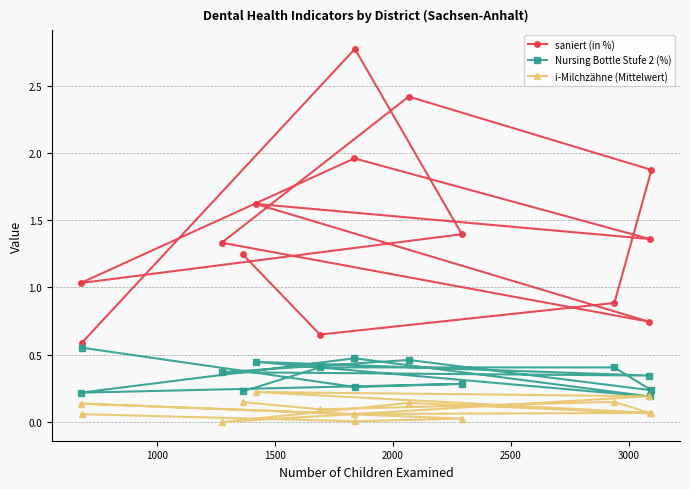

Which series has the largest total across all categories?

saniert (in %)